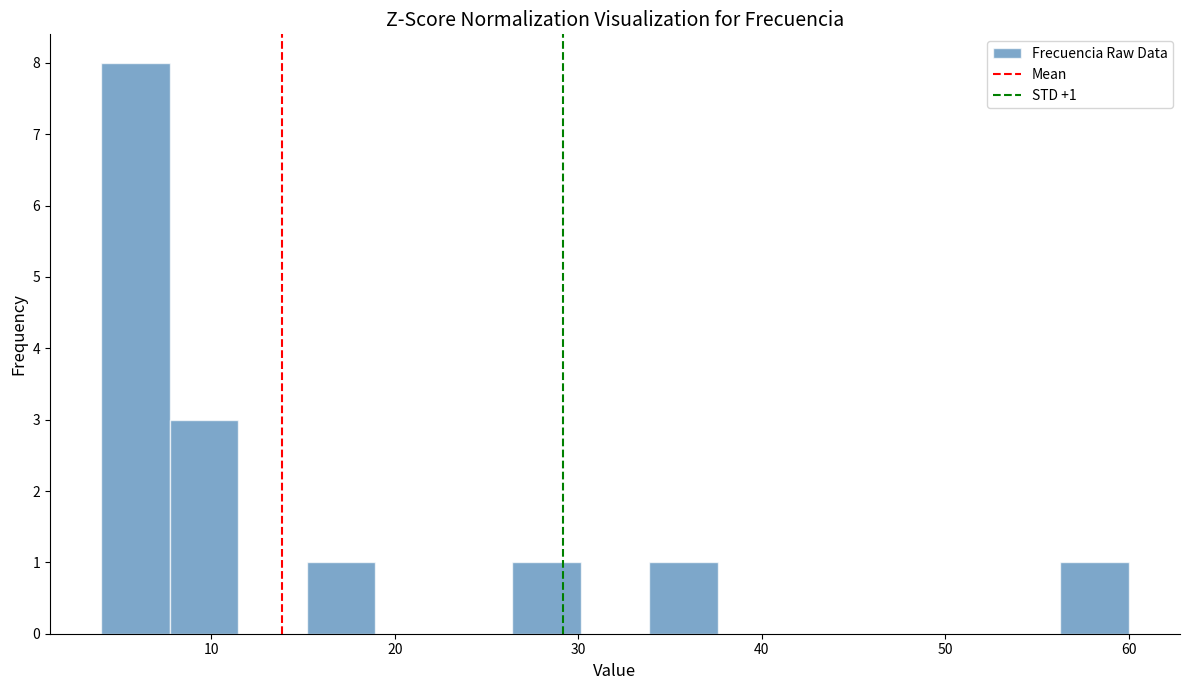

Around what value on the x-axis is the tallest bar? Give the approximate position of its centre, as read against the axis.

6